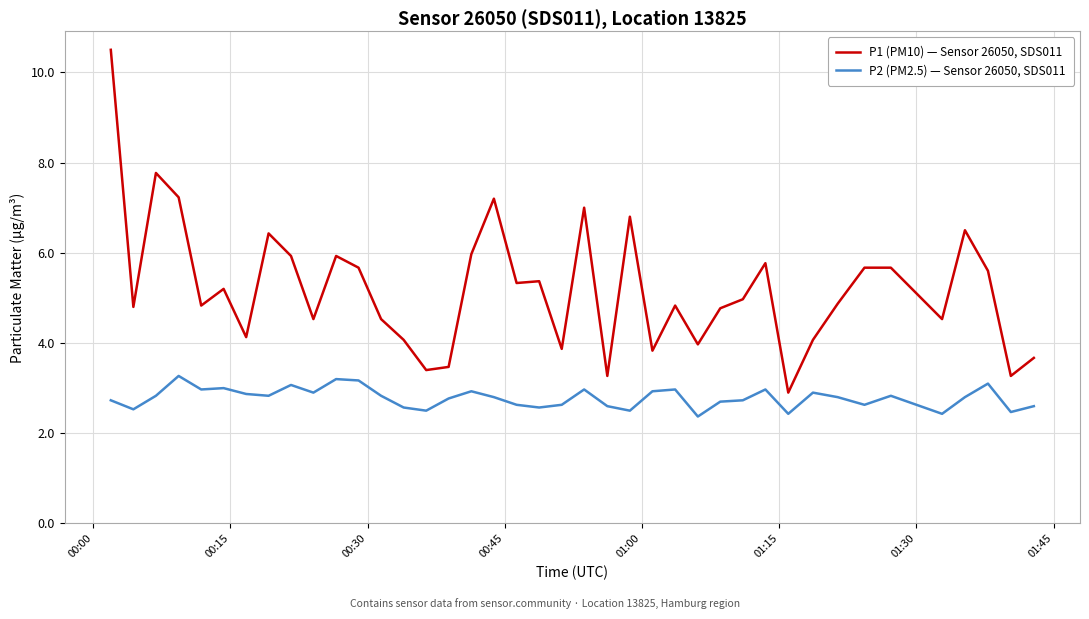

Which series has the largest total across all categories?

P1 (PM10) — Sensor 26050, SDS011